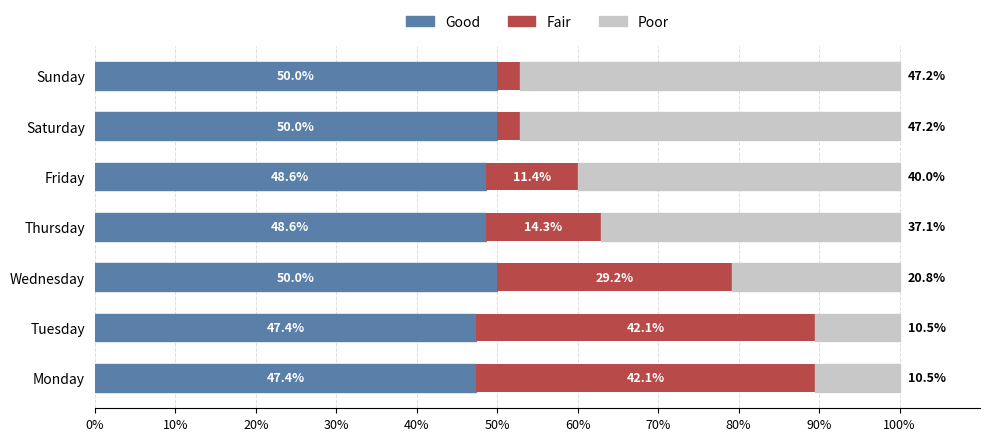

What is the total value across all series at Thursday?

100.0